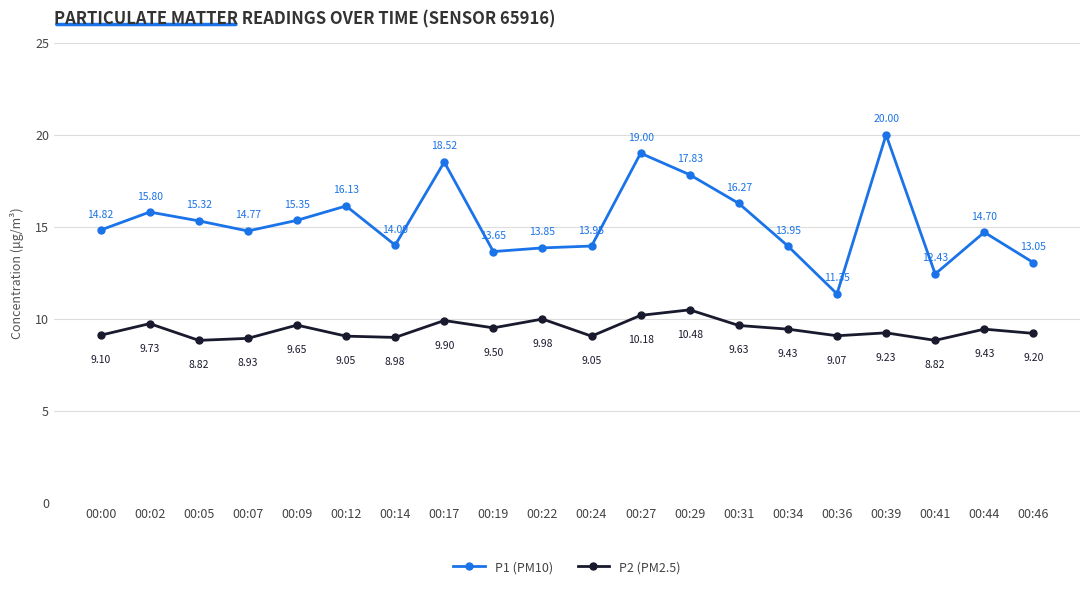

At 00:34, list the series in order from largest to smallest.

P1 (PM10), P2 (PM2.5)